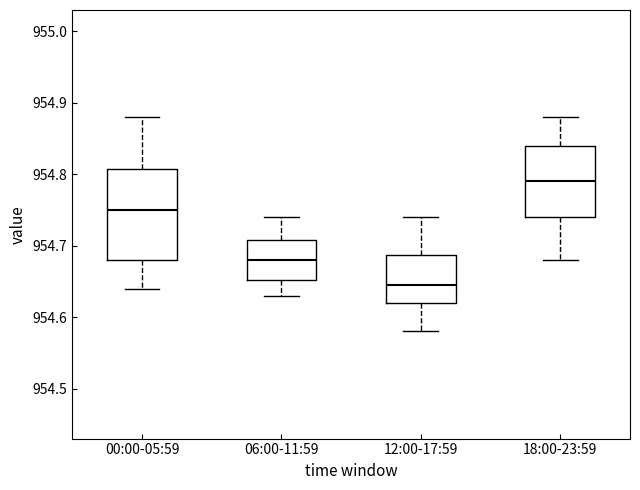

Which box's median line is the lowest?

12:00-17:59